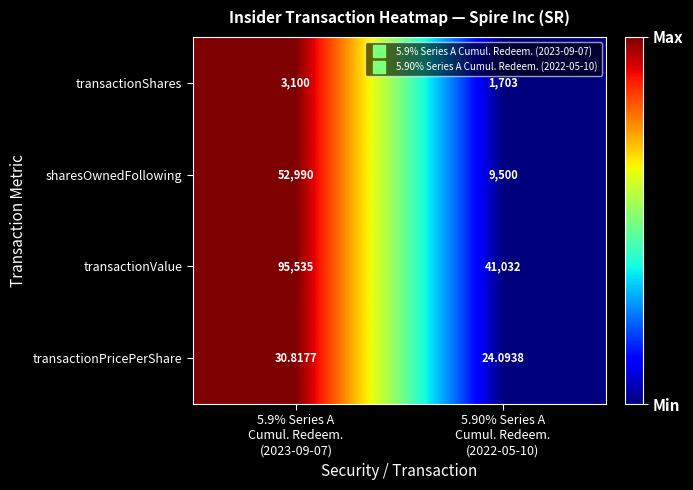

Which series has the largest total across all categories?

transactionValue